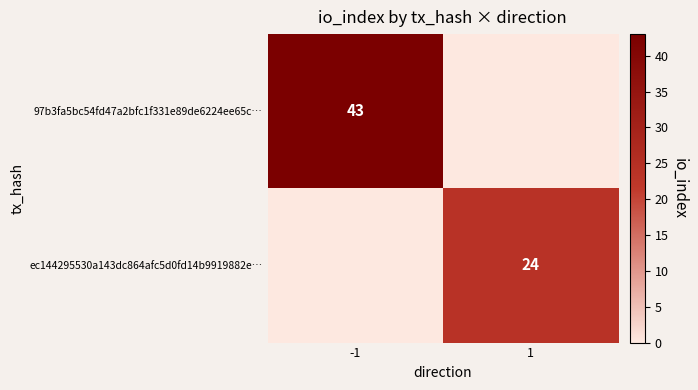

Is it true that 97b3fa5bc54fd47a2bfc1f331e89de6224ee65c… equals 43 at -1?

True